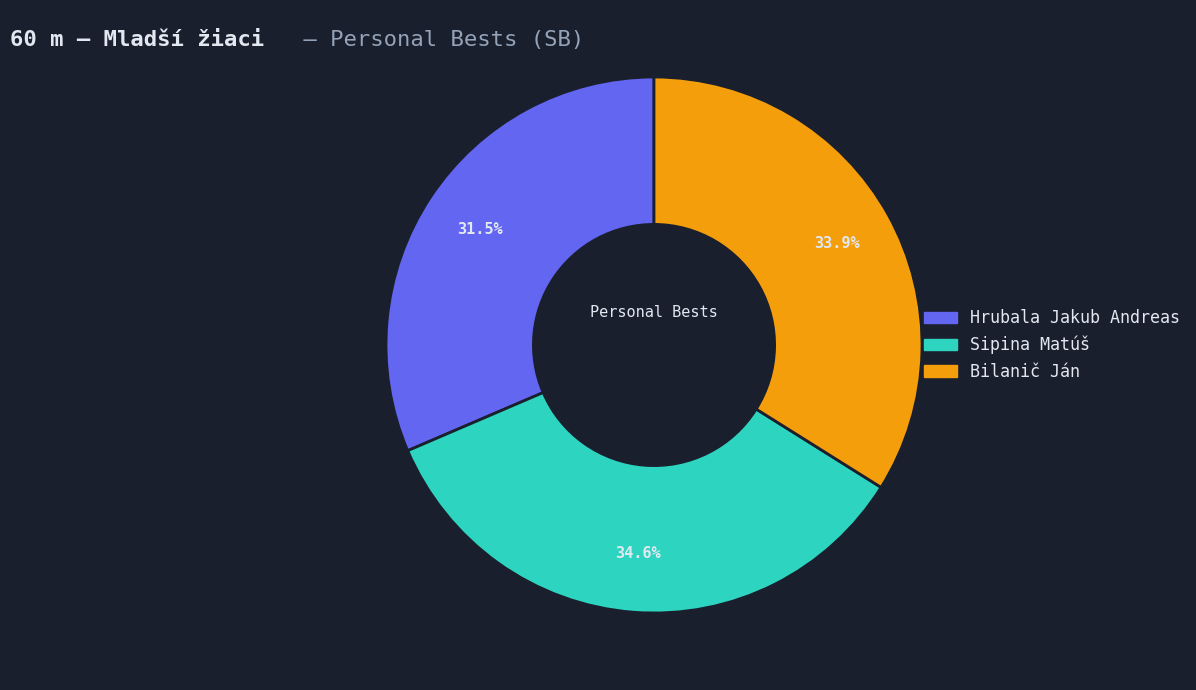

What is the smallest slice in the pie chart?

Hrubala Jakub Andreas